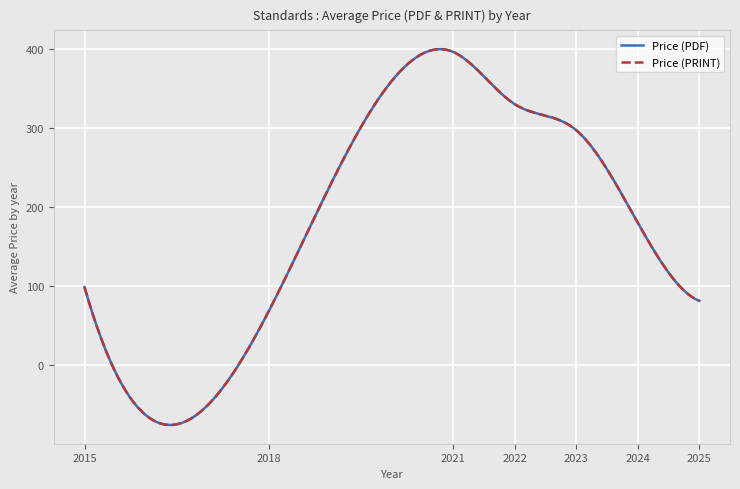

Is this an area chart (filled region under the line)?

No